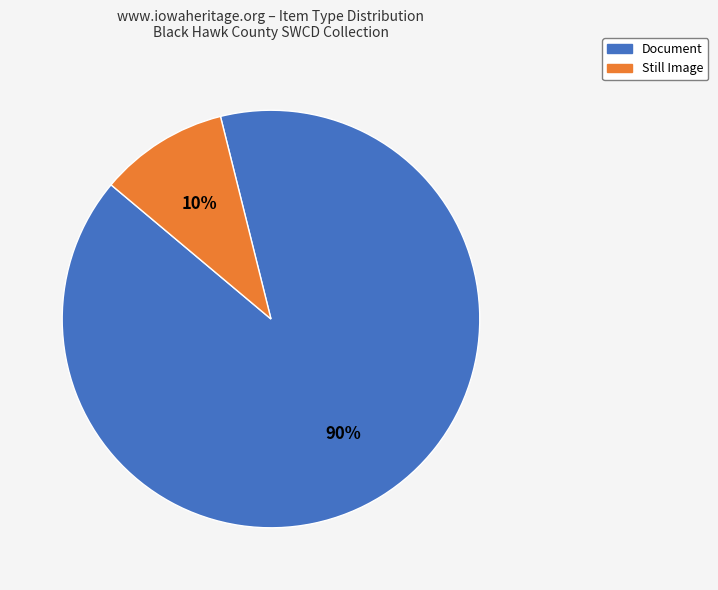

Which has a higher value, Still Image or Document?

Document